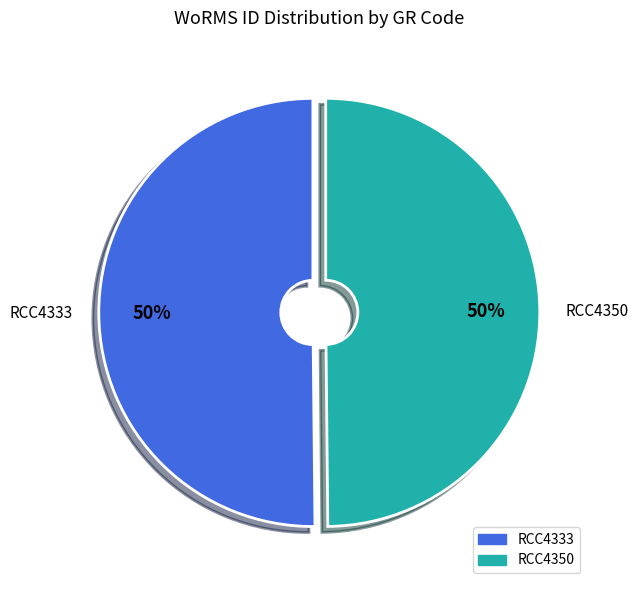

How many slices are in this pie chart?

2